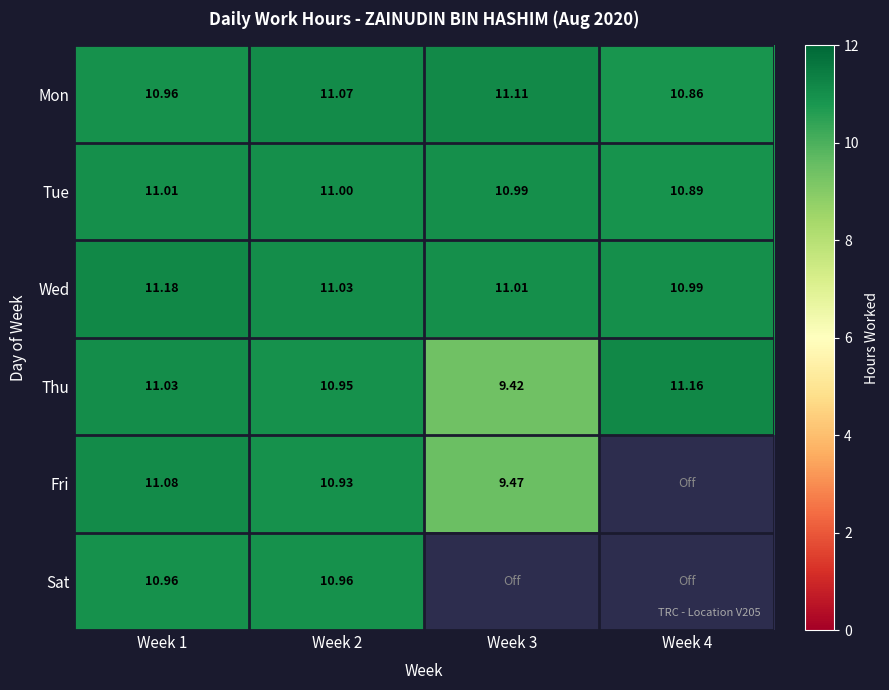

Is it true that Mon equals 11.1 at Week 3?

True